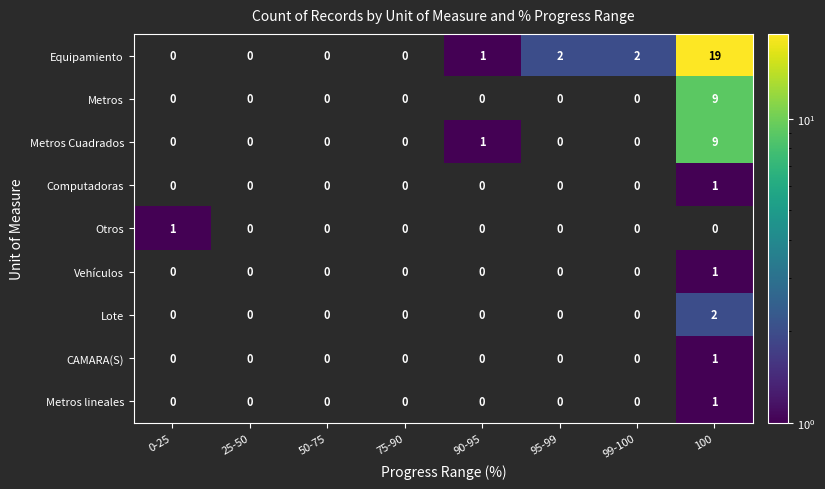

Which series has the largest total across all categories?

Equipamiento